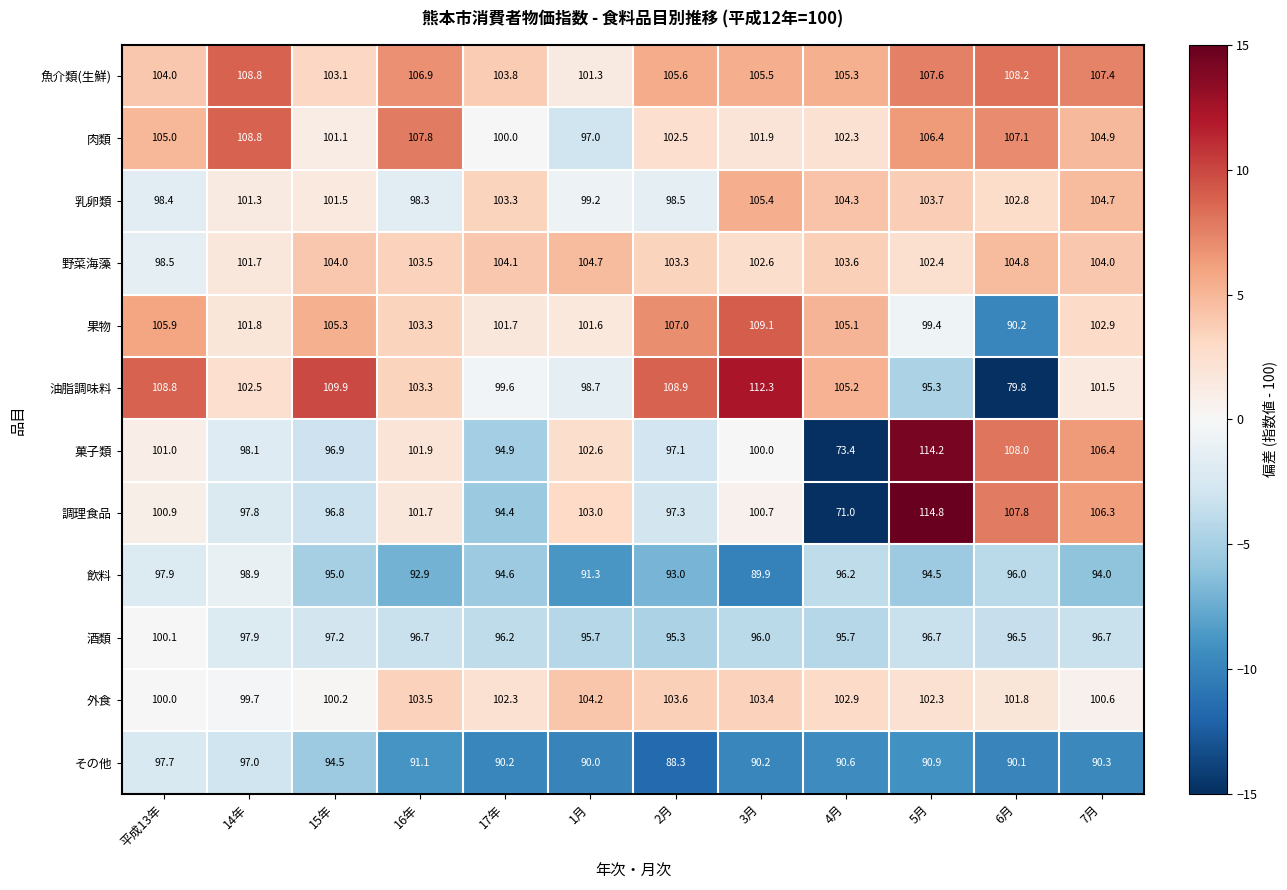

At which label is 乳卵類 closest to 101?

14年